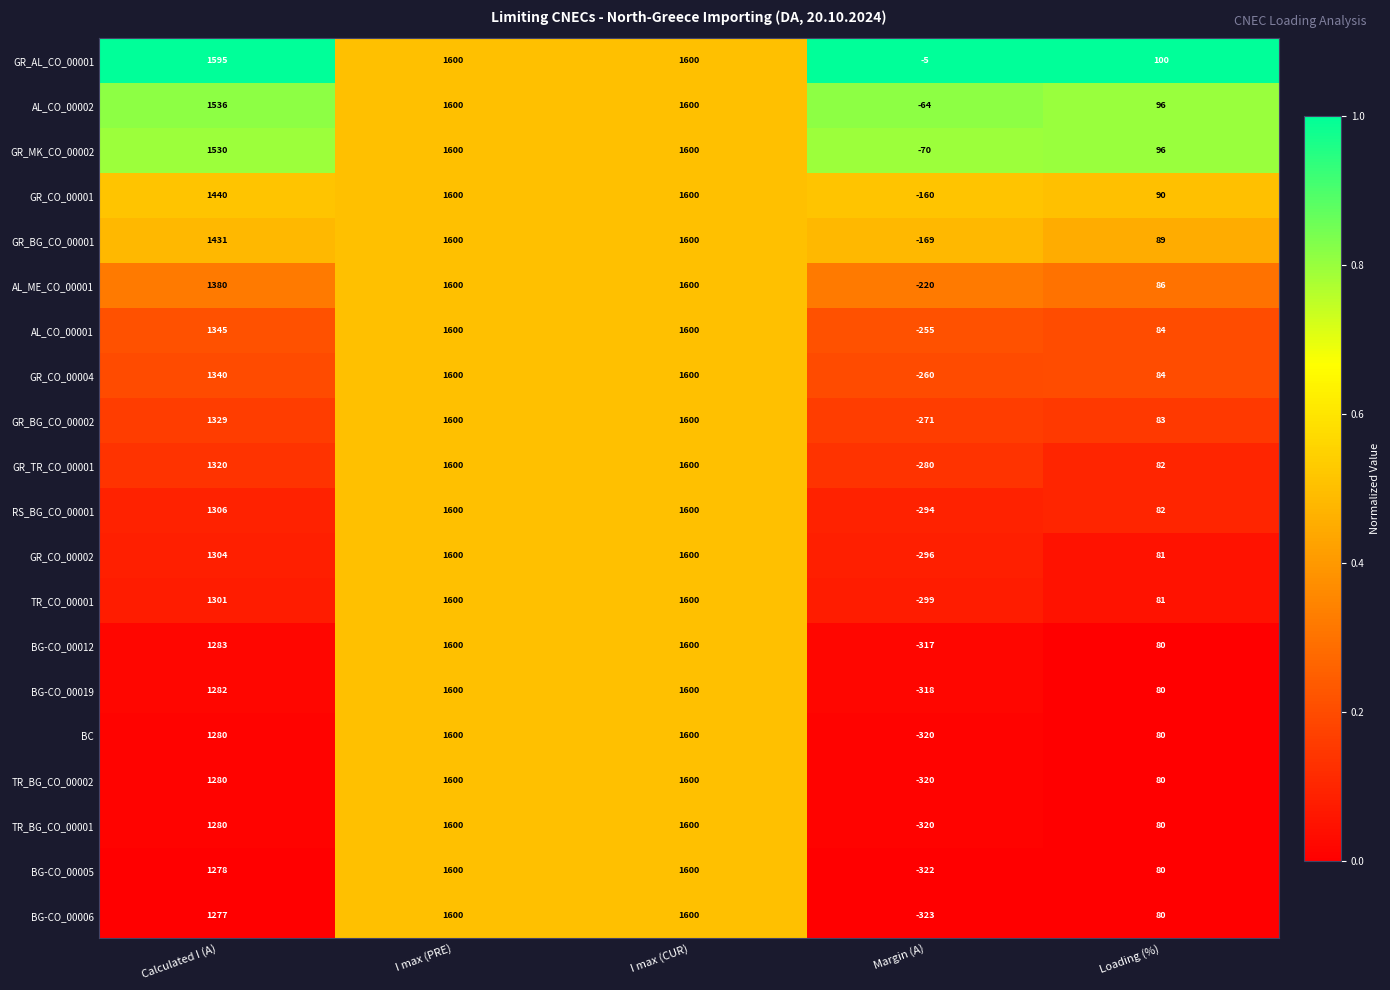

At which category does the chart reach its minimum across all series?

Margin (A)